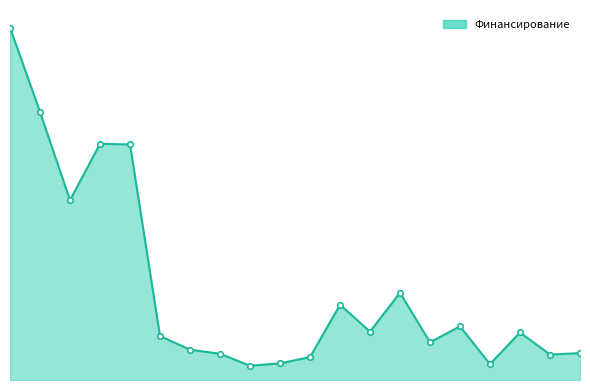

Does the chart have visible grid lines?

No